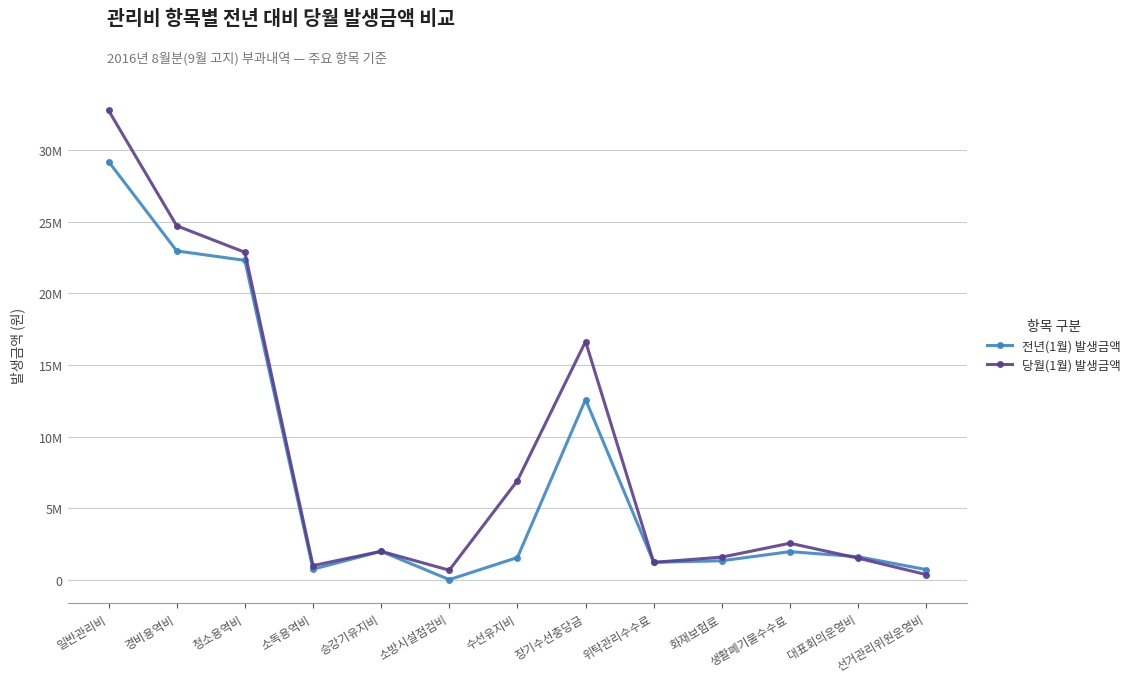

Rank the categories by 전년(1월) 발생금액 value from lowest to highest.

소방시설점검비, 선거관리위원운영비, 소독용역비, 위탁관리수수료, 화재보험료, 수선유지비, 대표회의운영비, 생활폐기물수수료, 승강기유지비, 장기수선충당금, 청소용역비, 경비용역비, 일반관리비